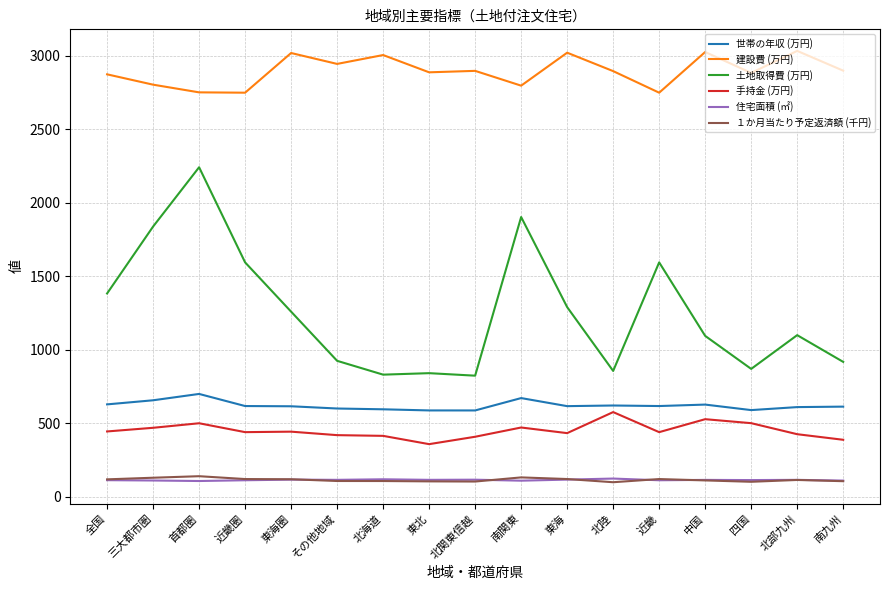

At which label does 建設費 (万円) first exceed 2896?

東海圏